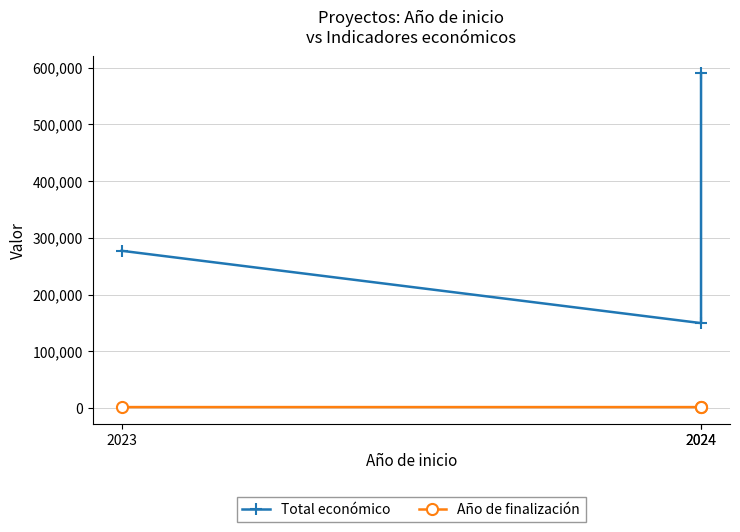

True or false: Total económico has a value of 590712 at 2024.

True